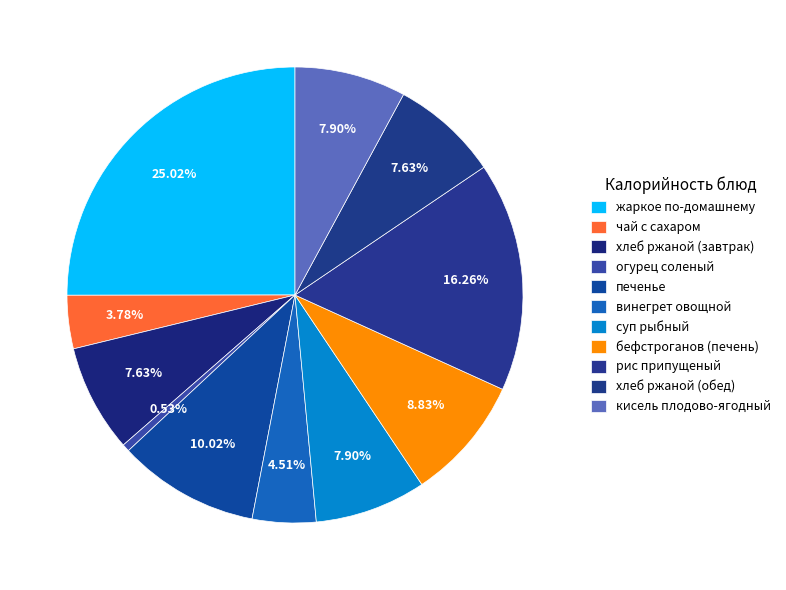

Rank the categories by value from lowest to highest.

огурец соленый, чай с сахаром, винегрет овощной, хлеб ржаной (завтрак), хлеб ржаной (обед), суп рыбный, кисель плодово-ягодный, бефстроганов (печень), печенье, рис припущеный, жаркое по-домашнему